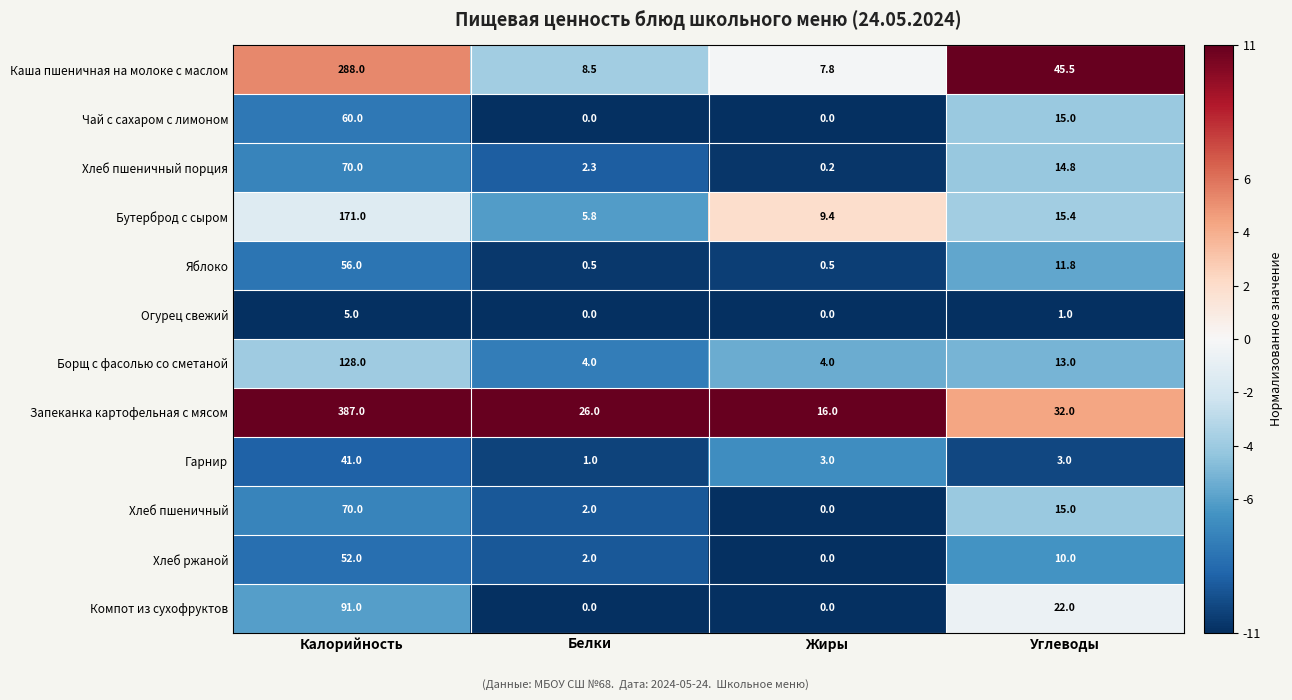

What is the sum of all Огурец свежий values?

6.0